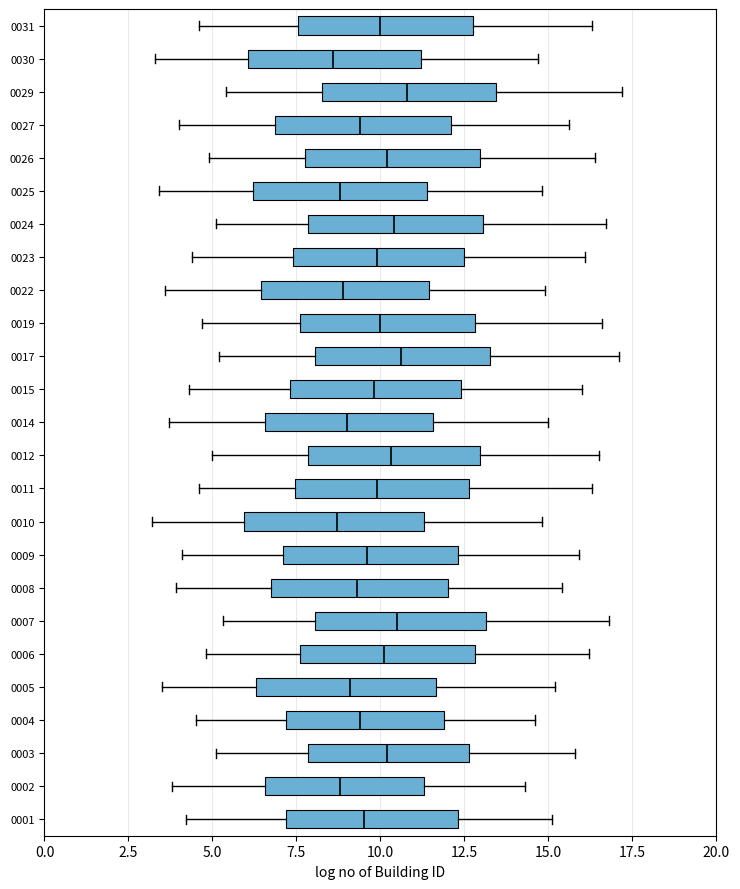

Reading bottom to top, transcribe this box plot: for each box, give where its median line is, the range the box spans, and where its two whiskers end, as read against the x-axis. The values are not printed on the chart, so give them approximately, as read against the axis.

0001: median 9.5, box 7.0 to 12.5, whiskers 4.0 to 15.0
0002: median 9.0, box 6.5 to 11.5, whiskers 4.0 to 14.5
0003: median 10.0, box 8.0 to 12.5, whiskers 5.0 to 16.0
0004: median 9.5, box 7.0 to 12.0, whiskers 4.5 to 14.5
0005: median 9.0, box 6.5 to 11.5, whiskers 3.5 to 15.0
0006: median 10.0, box 7.5 to 13.0, whiskers 5.0 to 16.0
0007: median 10.5, box 8.0 to 13.0, whiskers 5.5 to 17.0
0008: median 9.5, box 7.0 to 12.0, whiskers 4.0 to 15.5
0009: median 9.5, box 7.0 to 12.5, whiskers 4.0 to 16.0
0010: median 8.5, box 6.0 to 11.5, whiskers 3.0 to 15.0
0011: median 10.0, box 7.5 to 12.5, whiskers 4.5 to 16.5
0012: median 10.5, box 8.0 to 13.0, whiskers 5.0 to 16.5
0014: median 9.0, box 6.5 to 11.5, whiskers 3.5 to 15.0
0015: median 10.0, box 7.5 to 12.5, whiskers 4.5 to 16.0
0017: median 10.5, box 8.0 to 13.5, whiskers 5.0 to 17.0
0019: median 10.0, box 7.5 to 13.0, whiskers 4.5 to 16.5
0022: median 9.0, box 6.5 to 11.5, whiskers 3.5 to 15.0
0023: median 10.0, box 7.5 to 12.5, whiskers 4.5 to 16.0
0024: median 10.5, box 8.0 to 13.0, whiskers 5.0 to 16.5
0025: median 9.0, box 6.0 to 11.5, whiskers 3.5 to 15.0
0026: median 10.0, box 8.0 to 13.0, whiskers 5.0 to 16.5
0027: median 9.5, box 7.0 to 12.0, whiskers 4.0 to 15.5
0029: median 11.0, box 8.5 to 13.5, whiskers 5.5 to 17.0
0030: median 8.5, box 6.0 to 11.0, whiskers 3.5 to 14.5
0031: median 10.0, box 7.5 to 13.0, whiskers 4.5 to 16.5